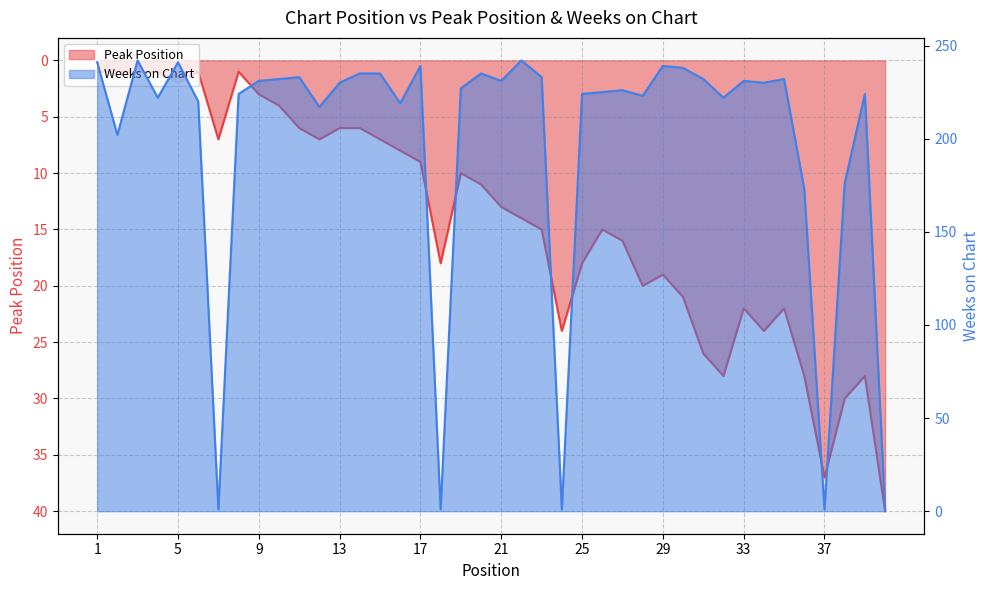

What is the value of the Weeks on Chart point at the 4th from the left?

222